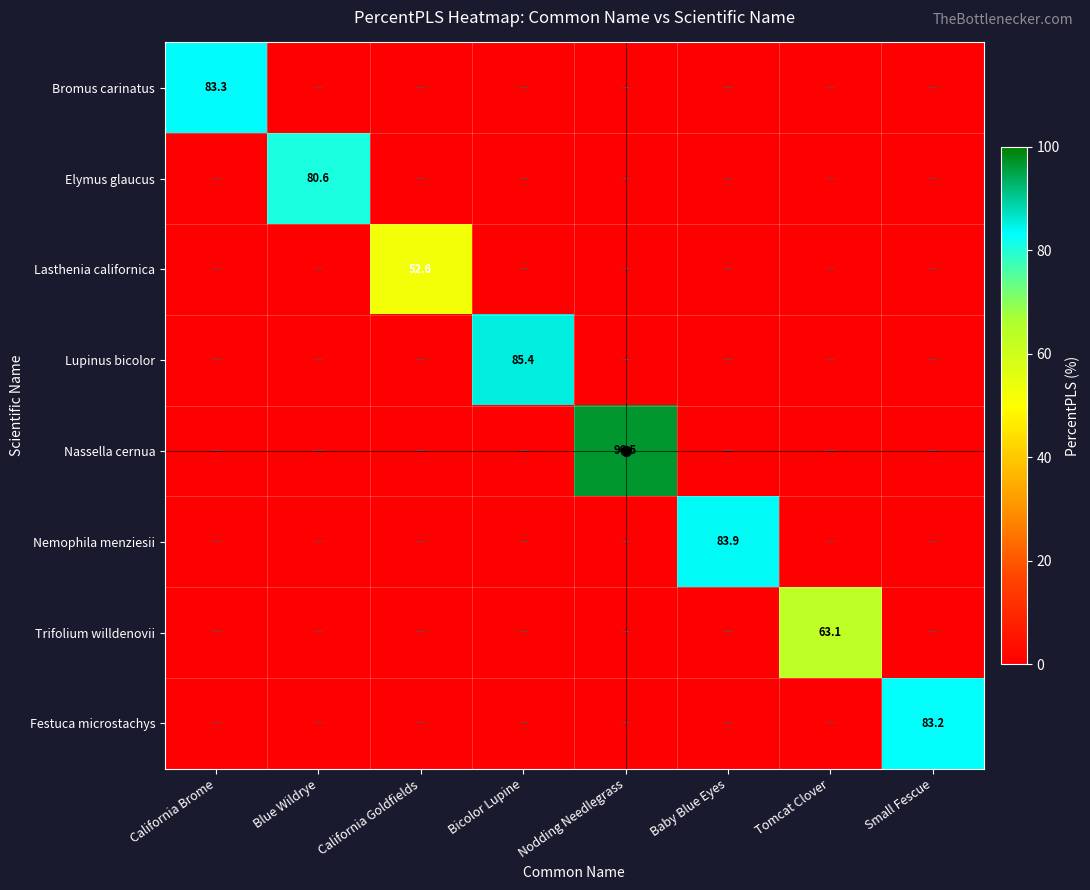

Which has a higher value, Blue Wildrye or Tomcat Clover?

Blue Wildrye